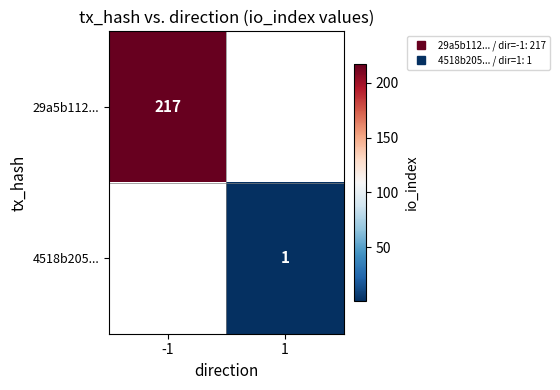

What is the greatest value displayed?

217.0